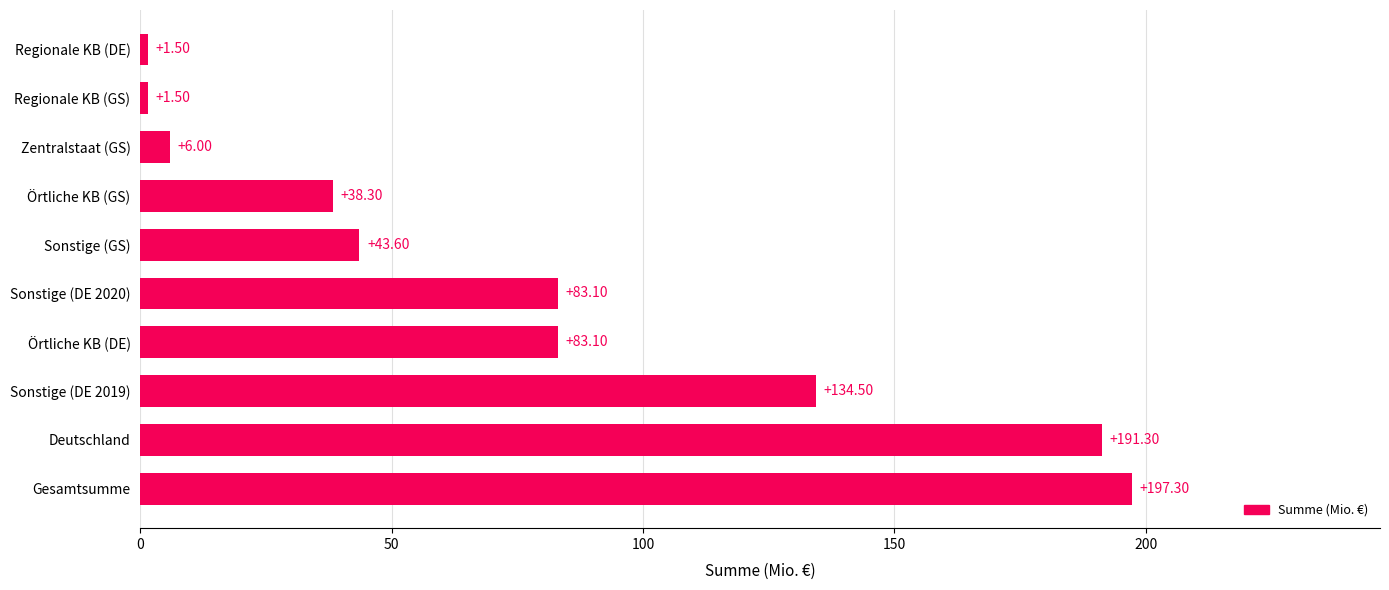

What is the average value?

78.0